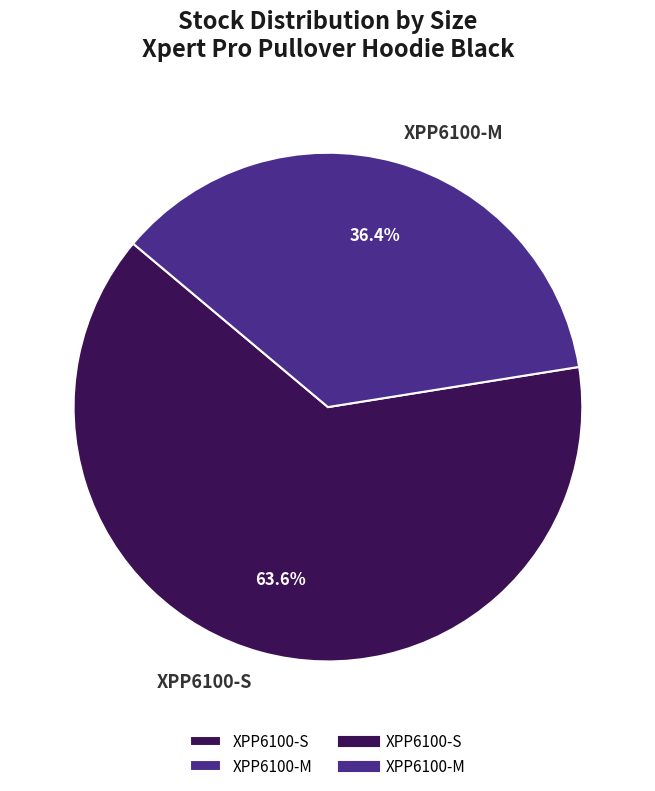

Does any single category account for the majority?

Yes